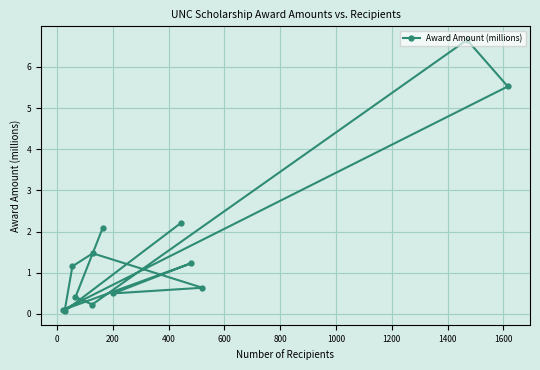

What is the value of the 6th point from the left?

1.5